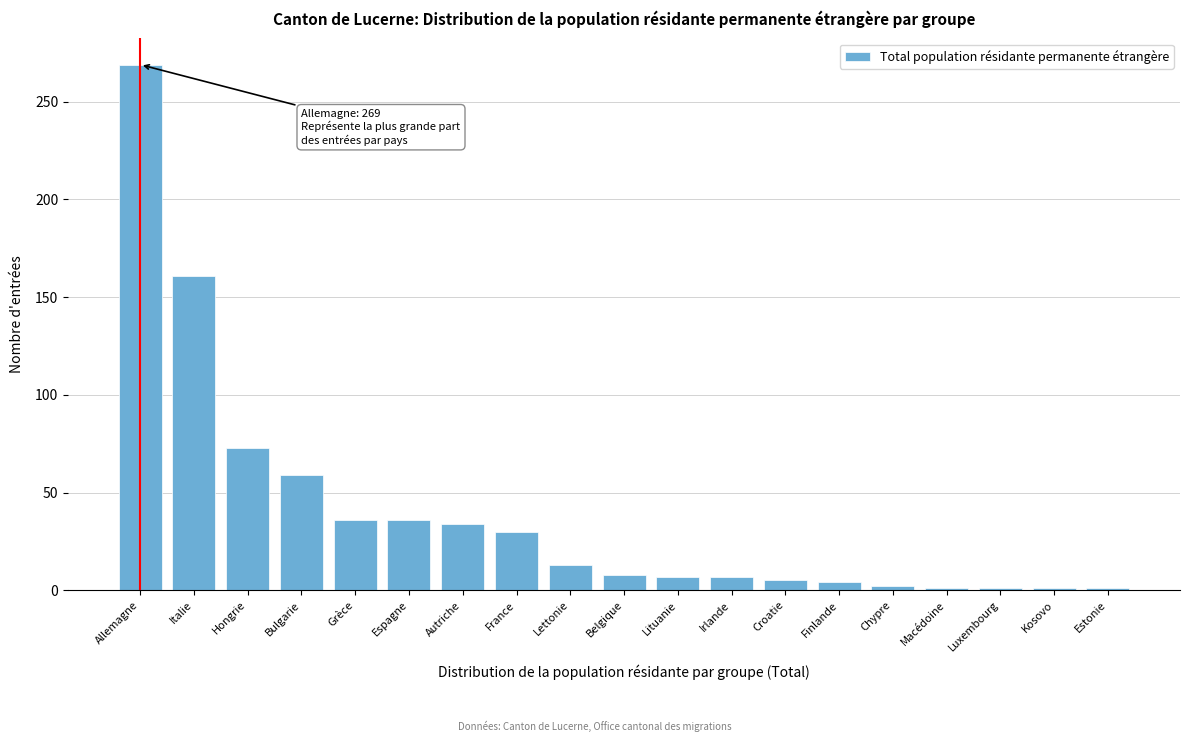

What is the greatest value displayed?

269